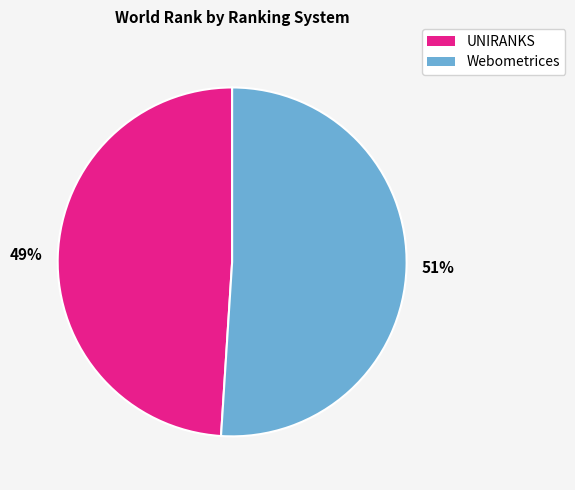

Is it true that UNIRANKS is 56% of the pie?

False